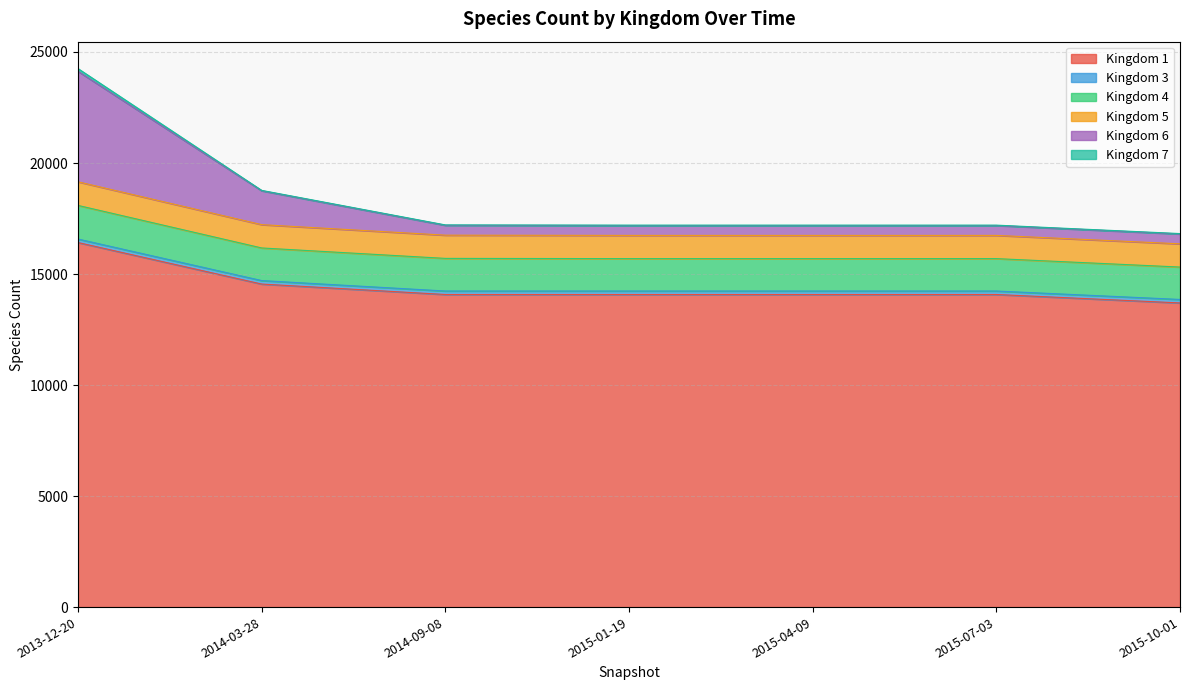

At which category is the sum across all series the highest?

2013-12-20